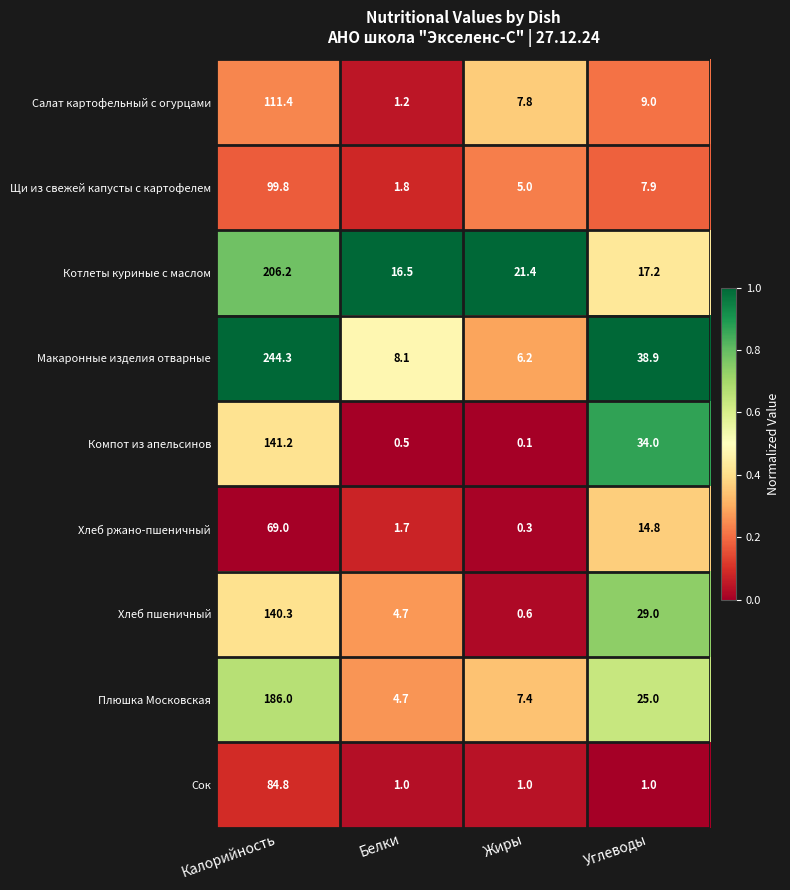

The Щи из свежей капусты с картофелем series shows 99.8 at Калорийность. True or false?

True